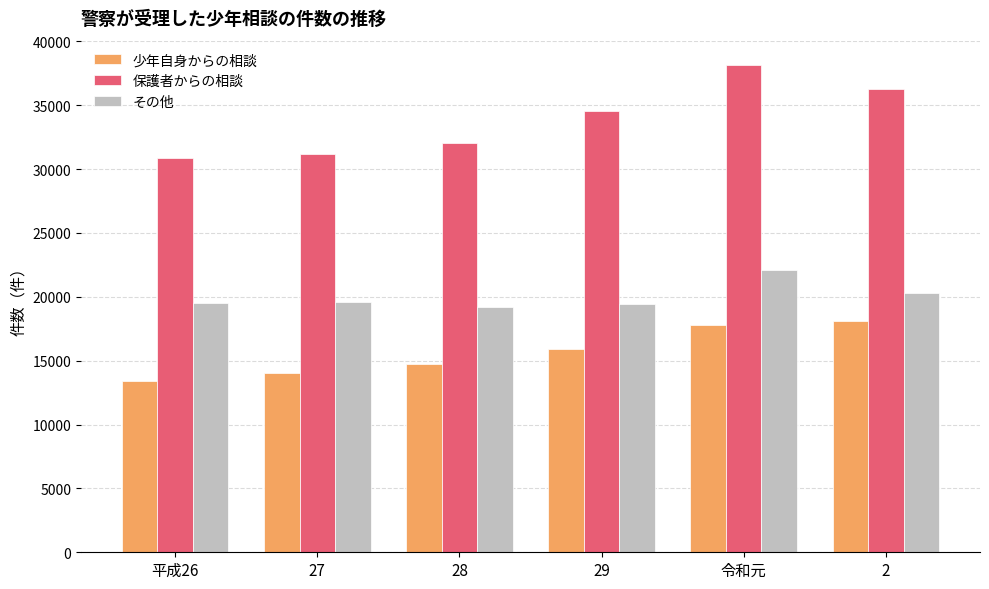

The value of 少年自身からの相談 at 27 is 7702. True or false?

False